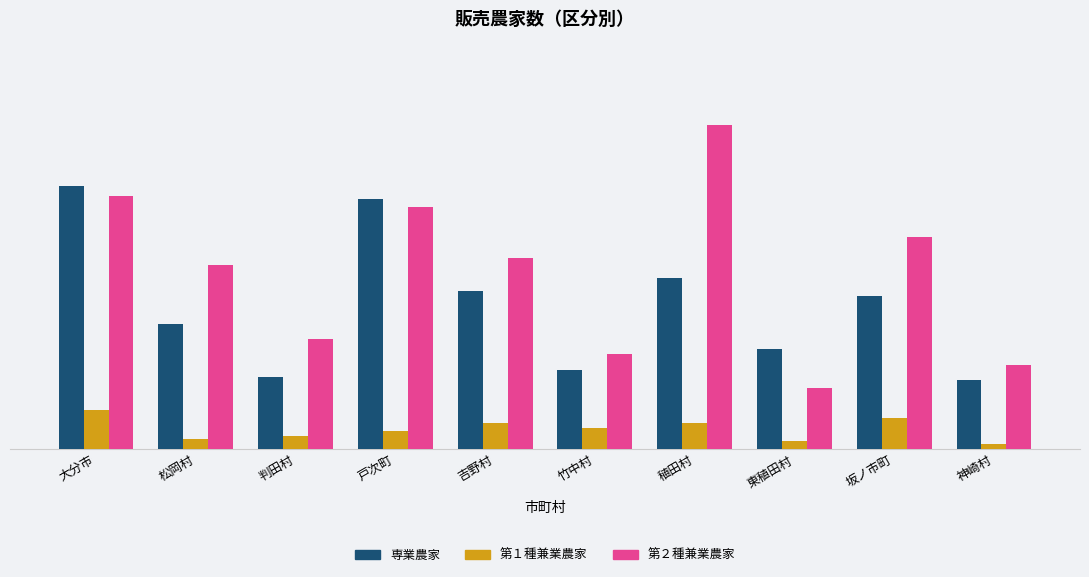

Between 竹中村 and 稙田村, which series saw the biggest shift?

第２種兼業農家